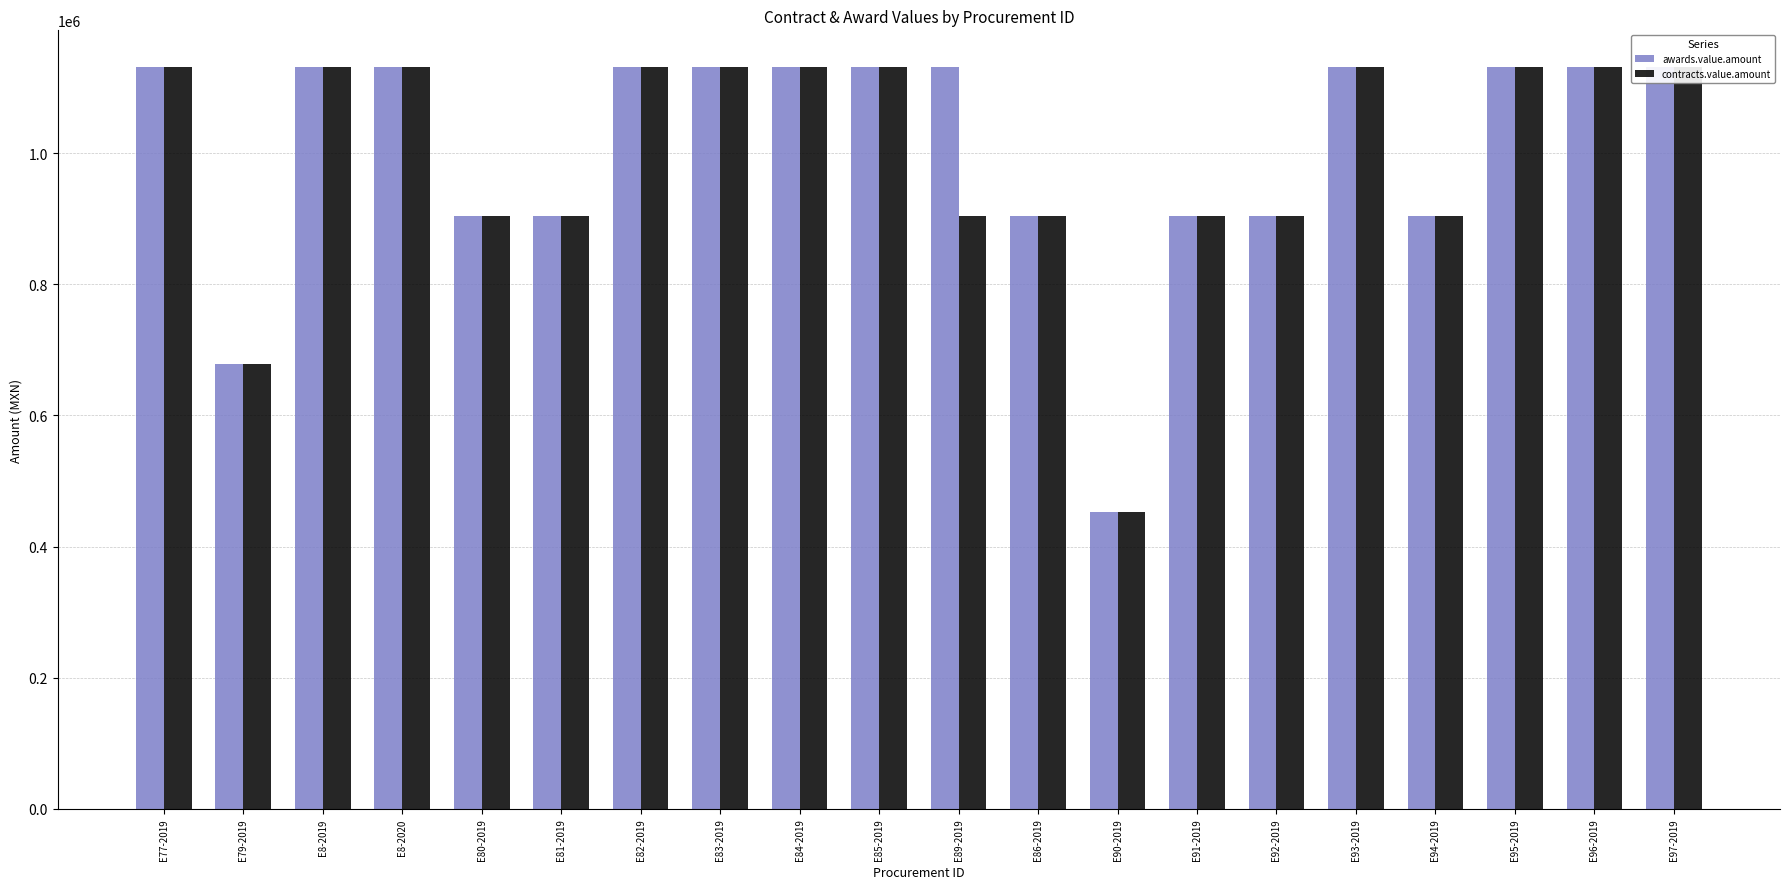

True or false: awards.value.amount has a value of 1817299.6 at E85-2019.

False